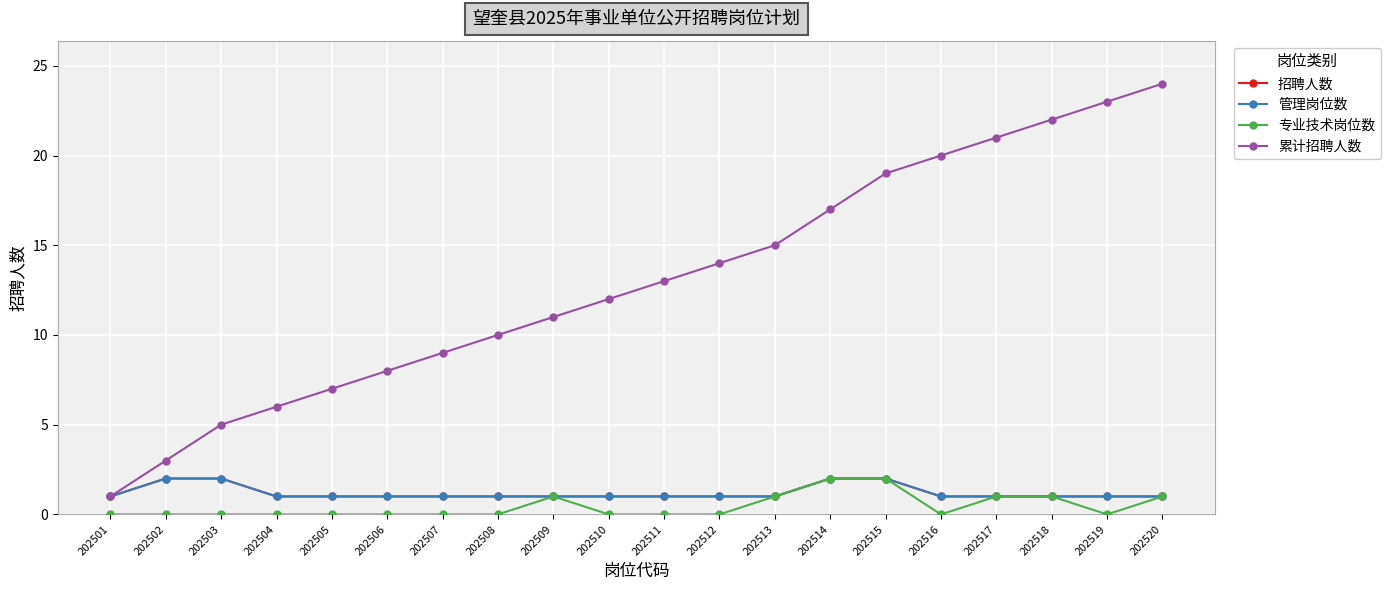

Does the chart have visible grid lines?

Yes